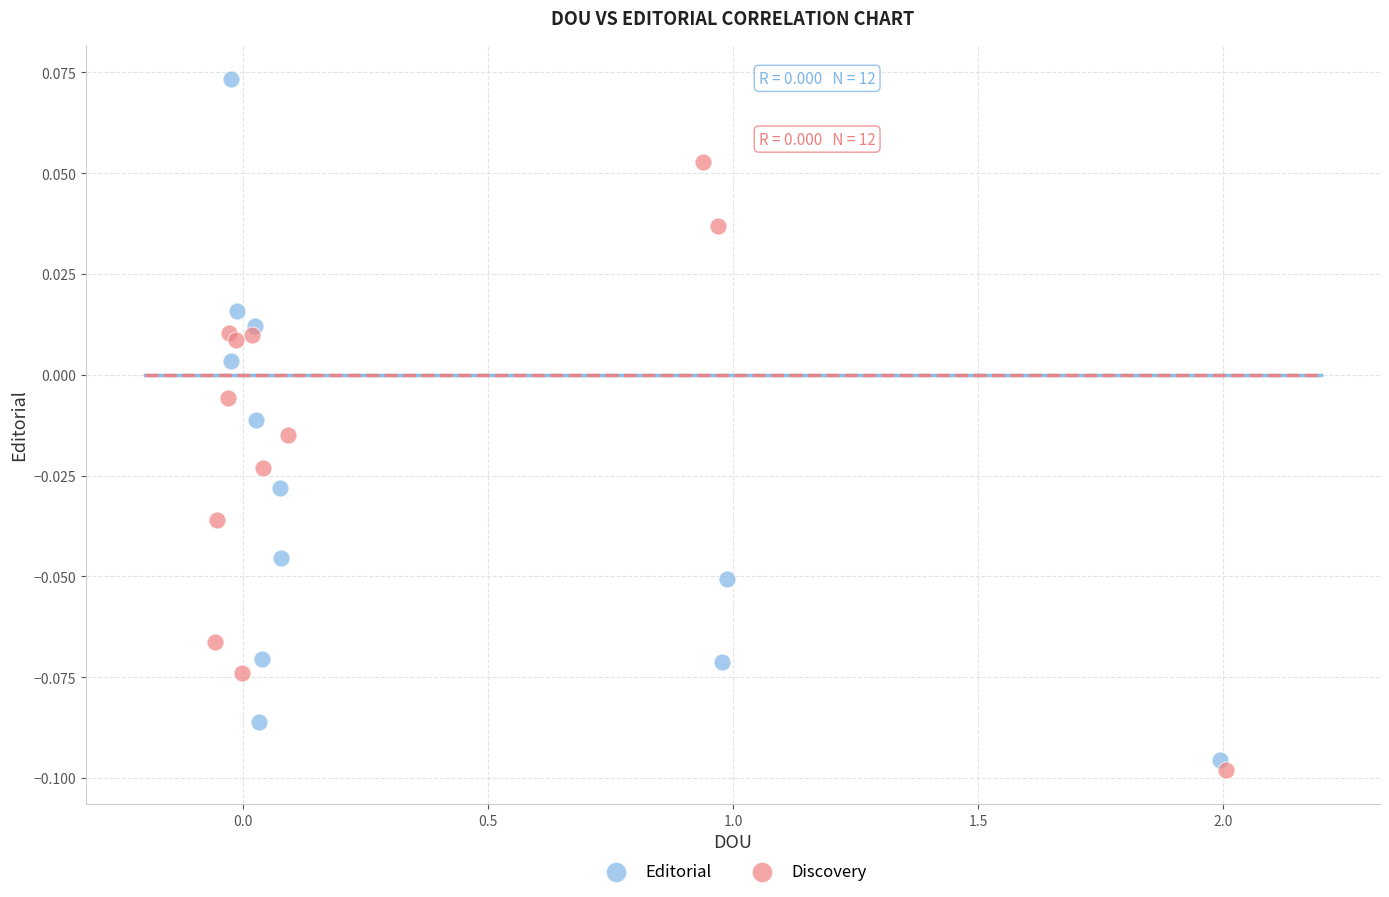

Which series has the largest Y range (max minus min)?

Editorial